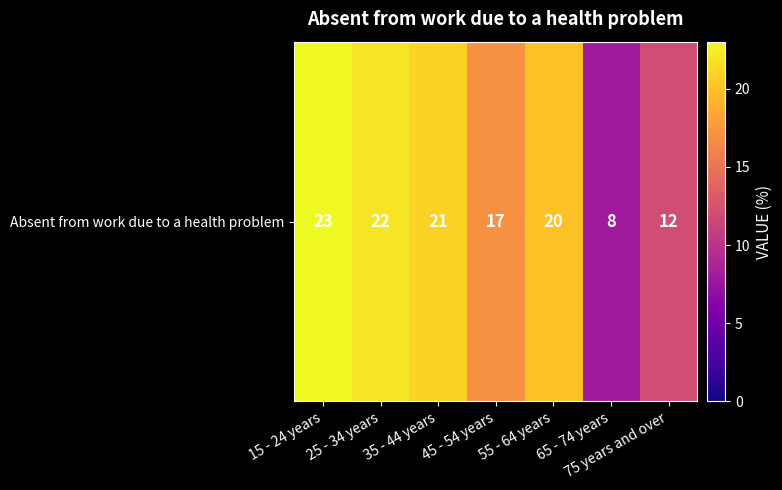

How many distinct data groups are displayed?

1